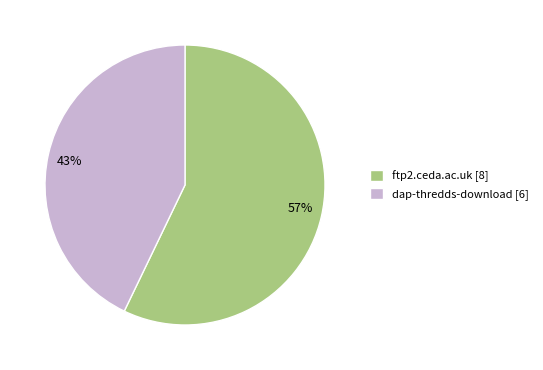

Count the number of slices in the pie.

2